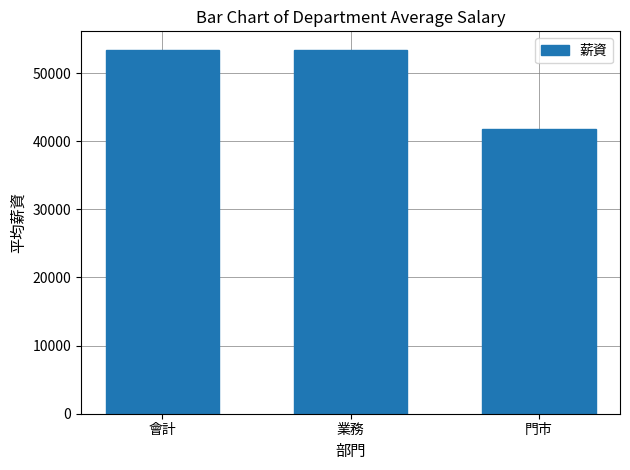

How many values exceed 53383?

2